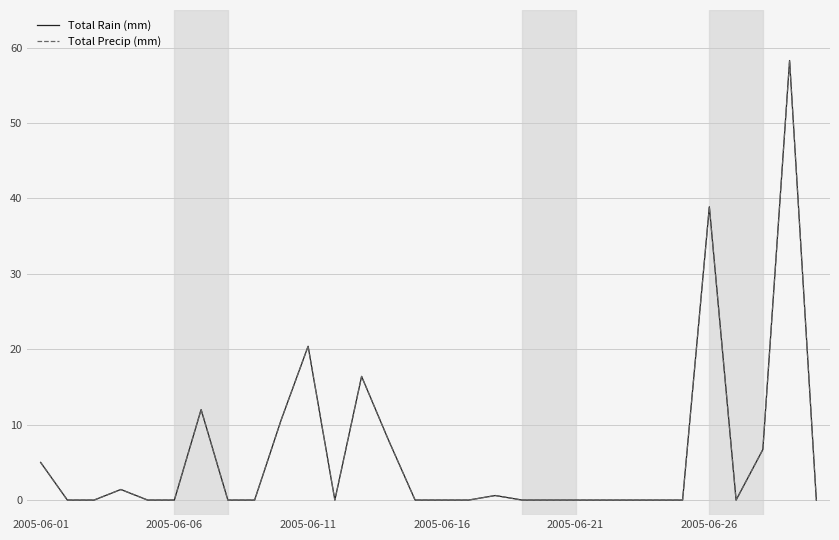

What is the difference between the second highest and minimum values in the Total Precip (mm) series?

38.9